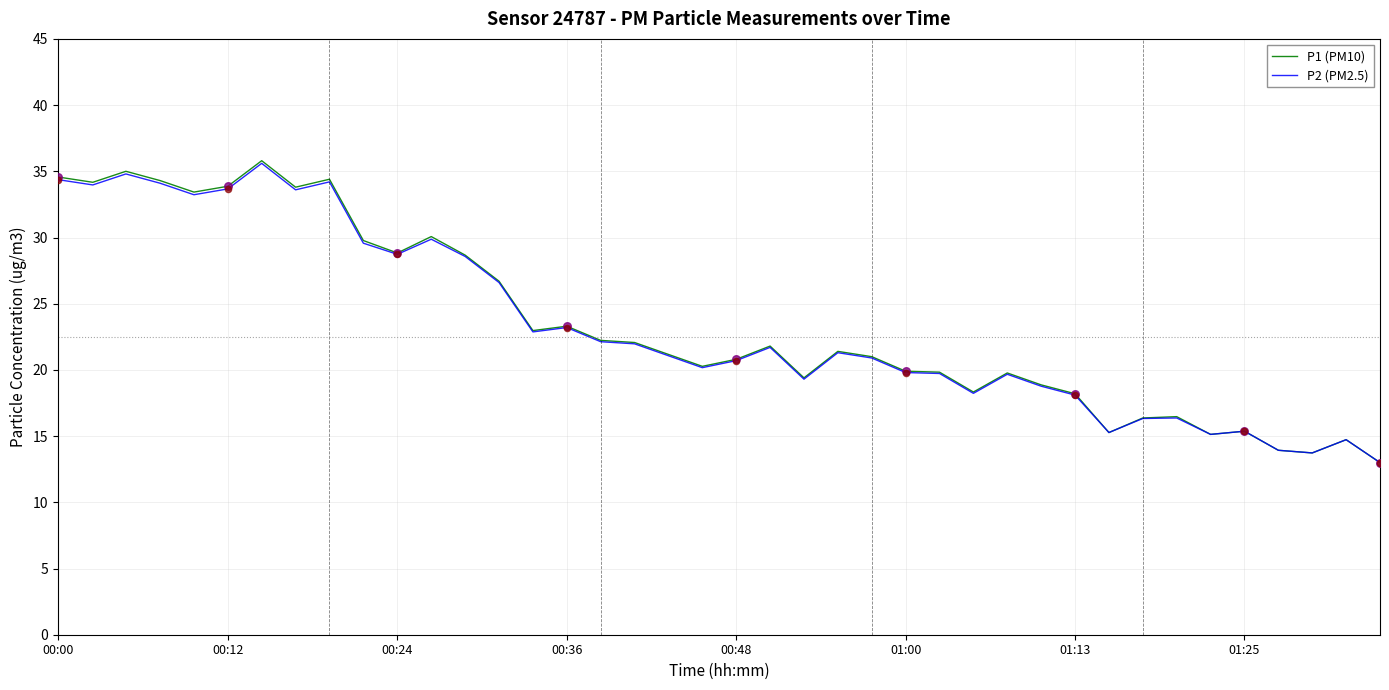

Which series has the largest range (max minus min)?

P1 (PM10)